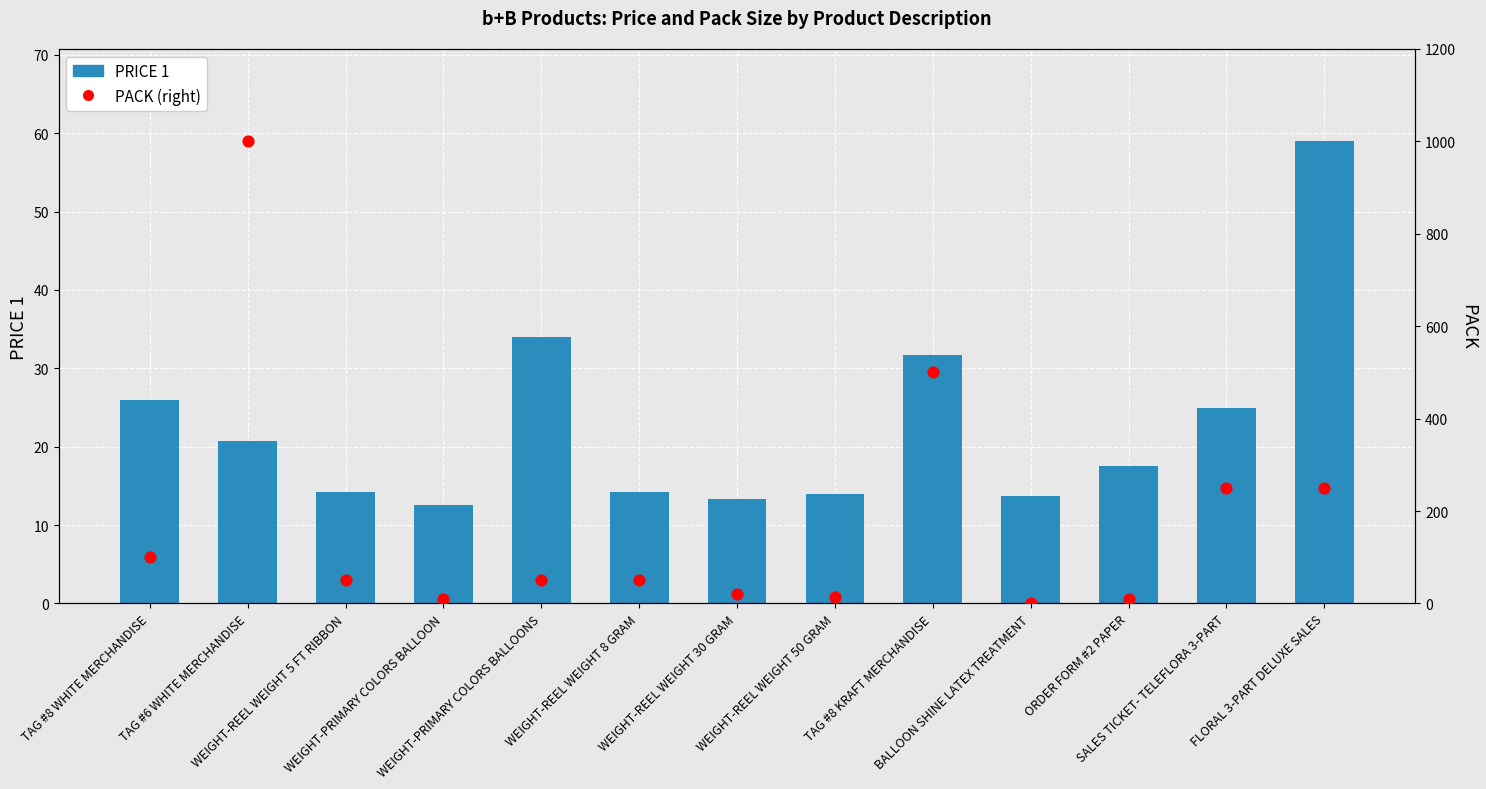

What is the total value across all series at WEIGHT-REEL WEIGHT 8 GRAM?

64.2